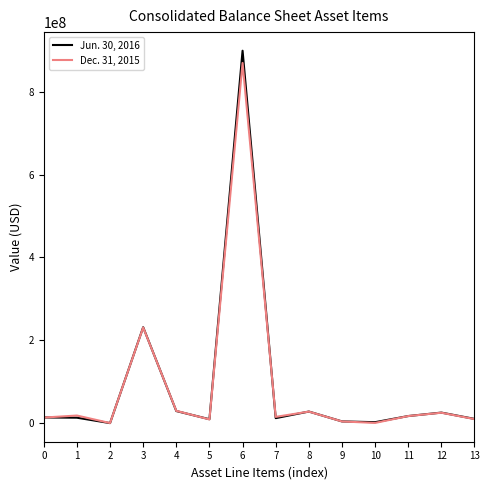

Rank the series by their maximum value, from lowest to highest.

Dec. 31, 2015, Jun. 30, 2016